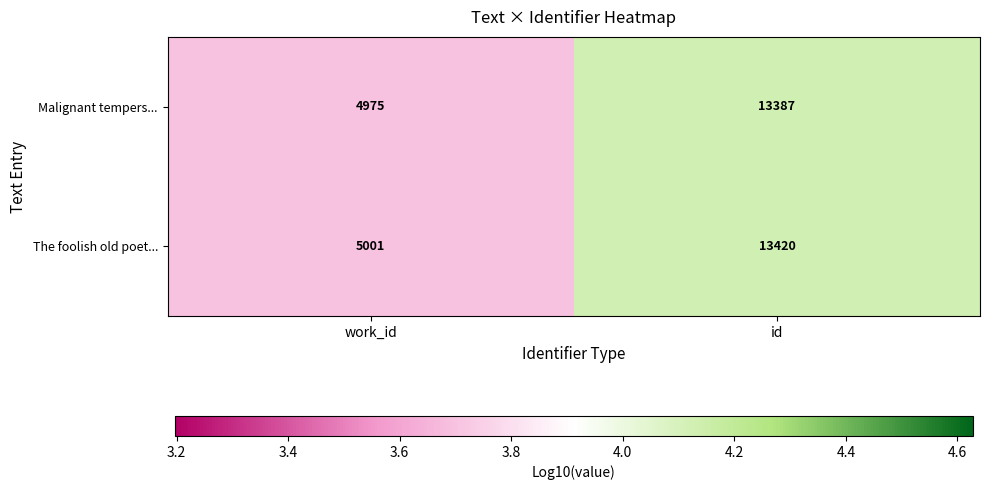

What is the difference between the Malignant tempers... values at work_id and id?

8412